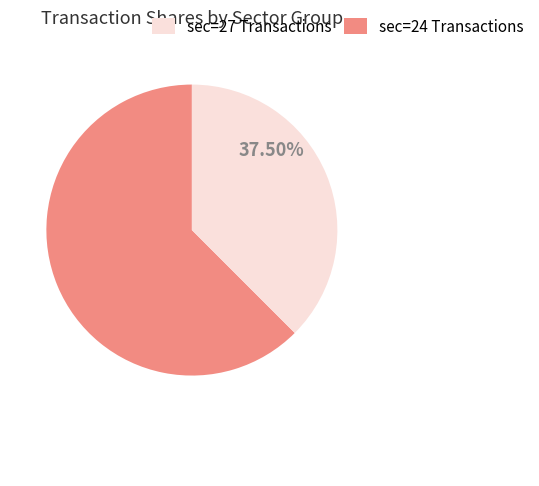

Is there any slice that represents more than half of the pie?

Yes